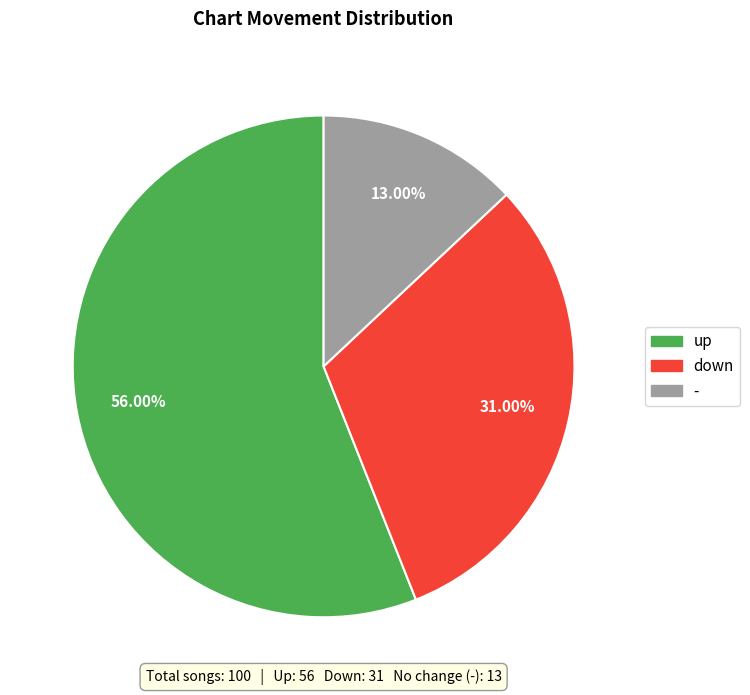

Rank the categories by value from lowest to highest.

-, down, up